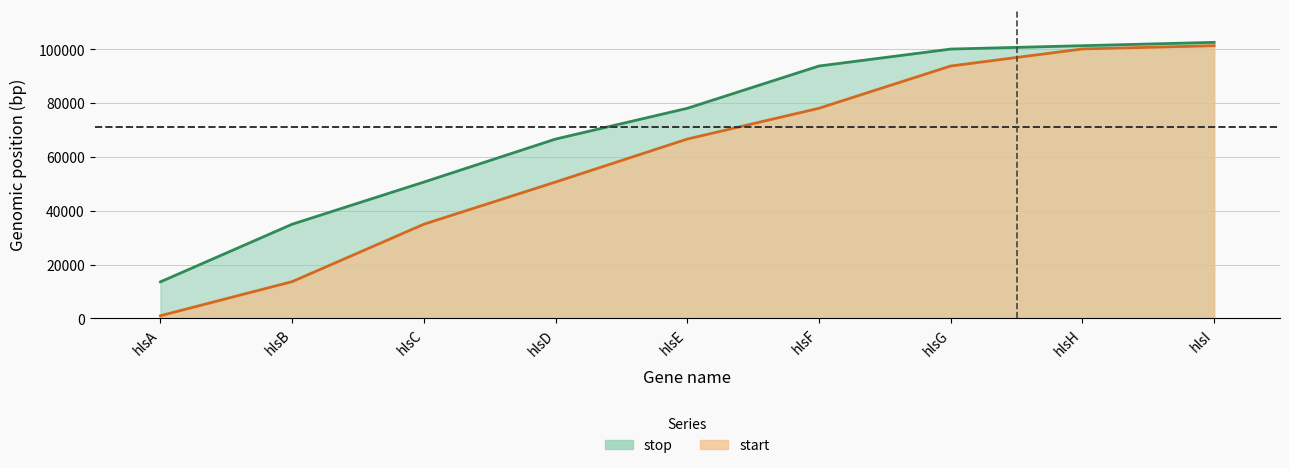

True or false: stop and start cross at least once.

False